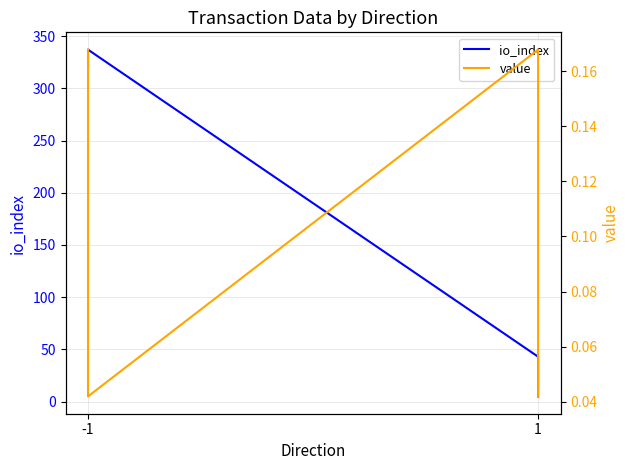

True or false: io_index has more than 2 interior local peaks.

False